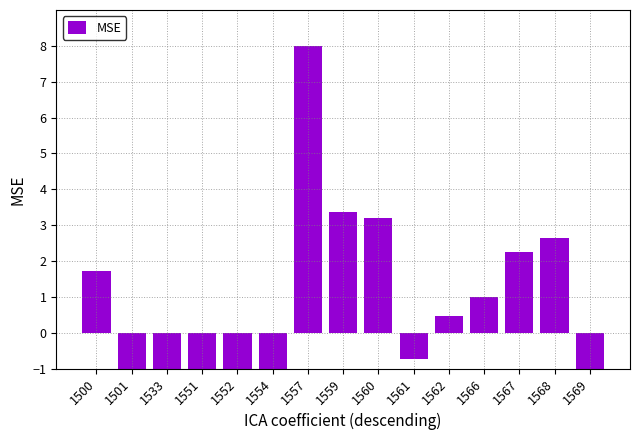

Is it true that the value at 1560 is 5.3?

False